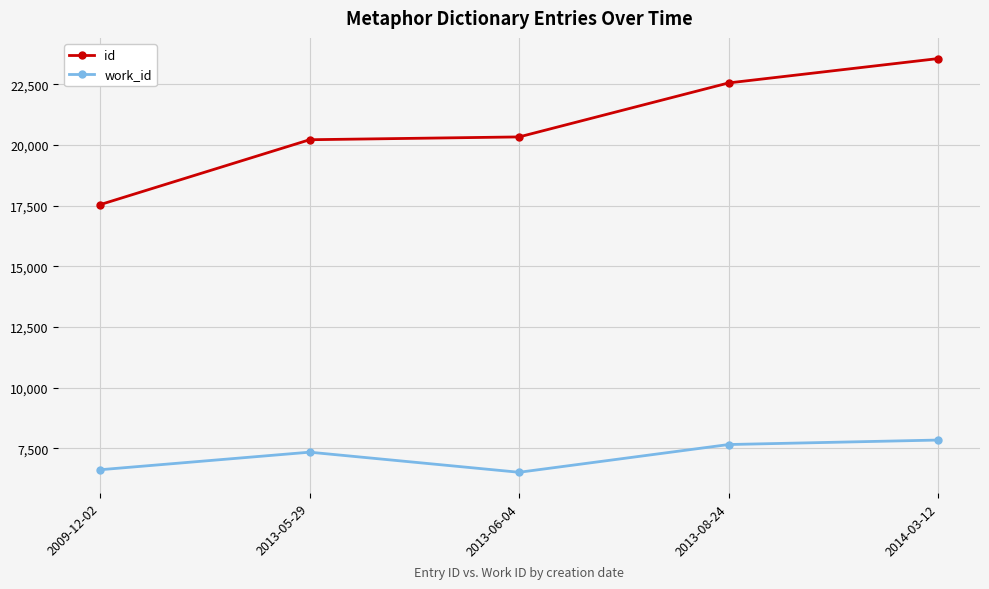

What is the average value of the id series?

20843